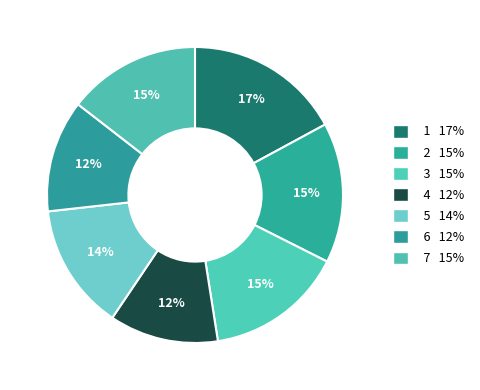

True or false: 7 accounts for 24% of the total.

False